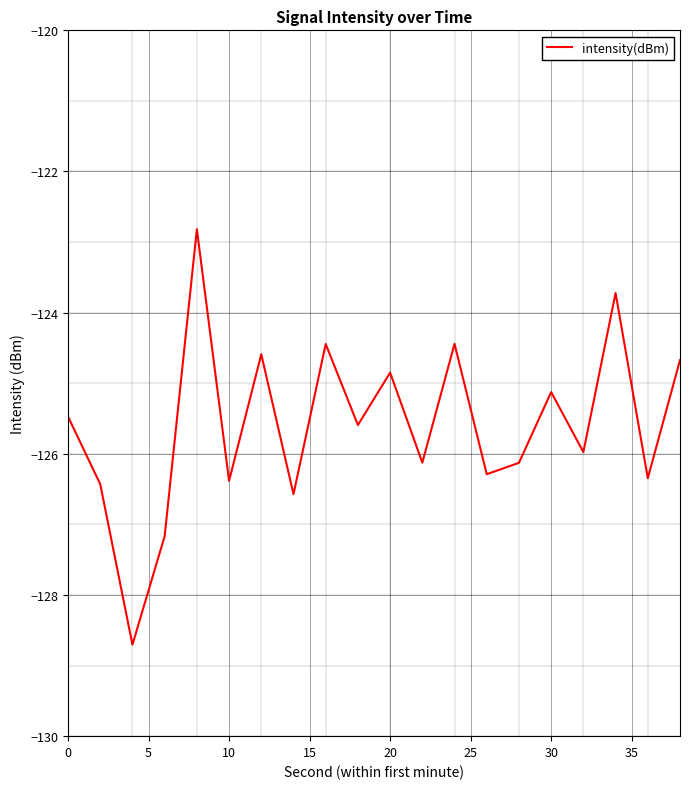

What is the greatest value displayed?

-122.8